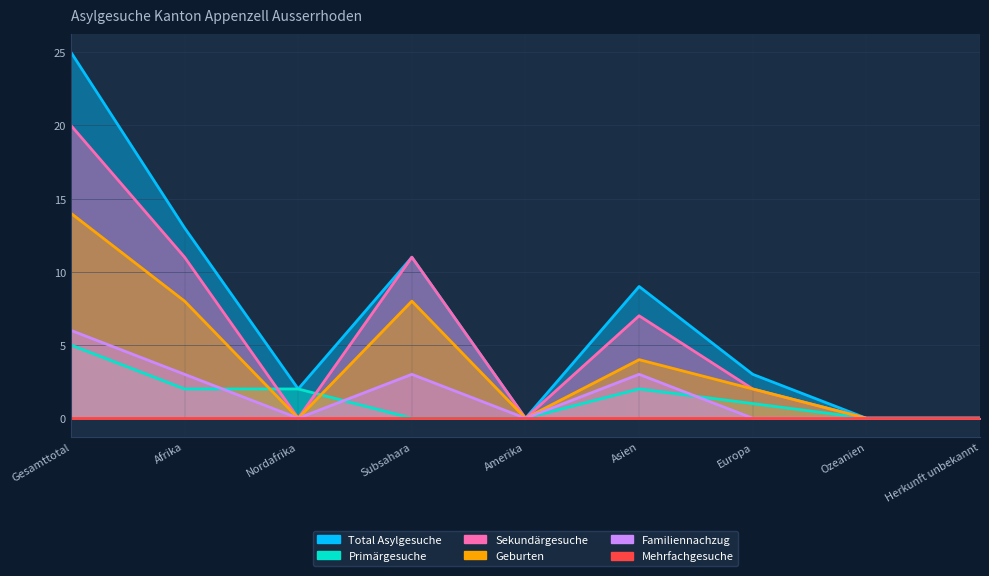

What is the value of the Sekundärgesuche point at the 1st from the left?

20